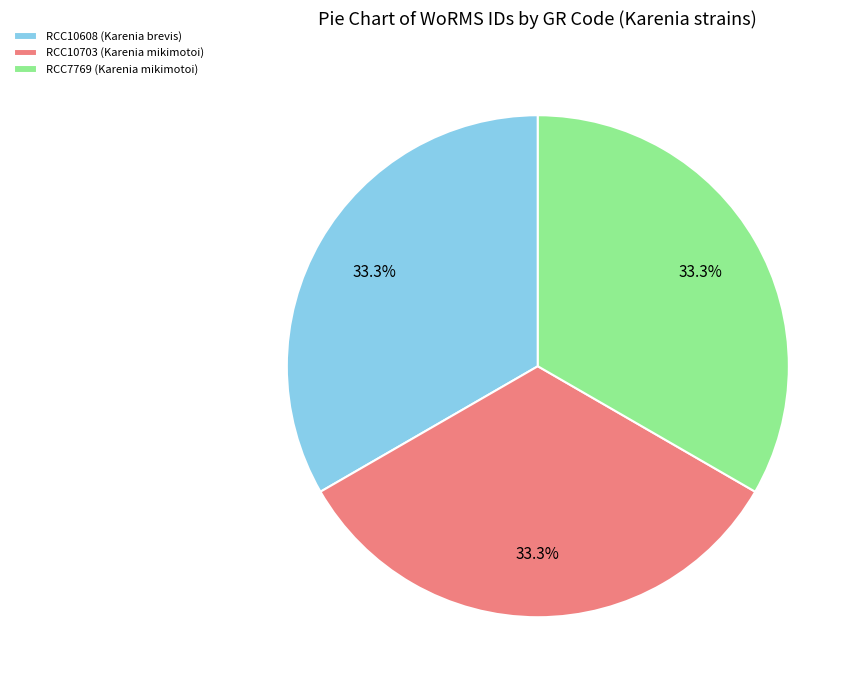

What percentage is the RCC10703 (Karenia mikimotoi) slice, to the nearest percent?

33%